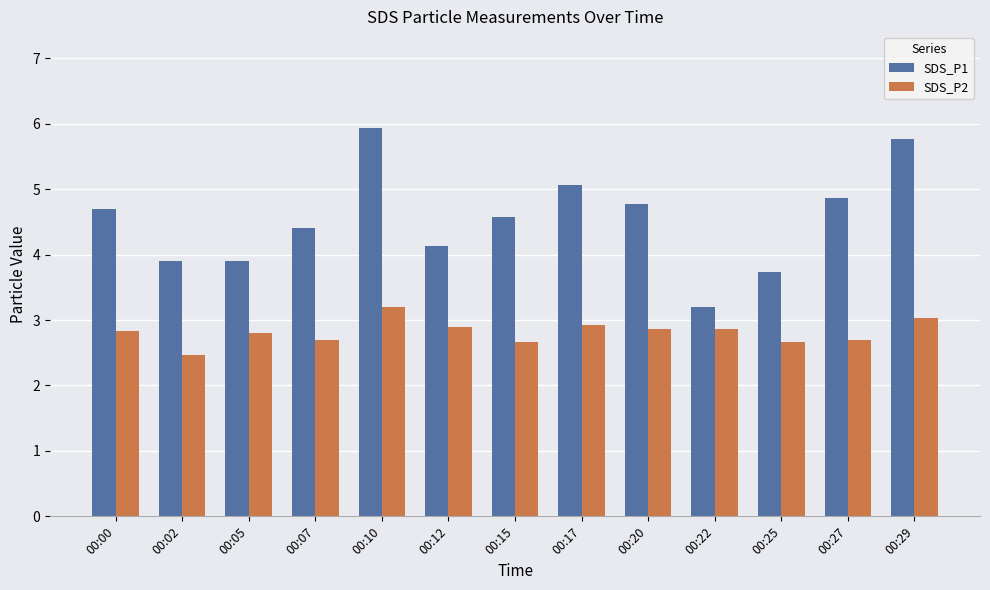

What is the minimum value for SDS_P1?

3.2